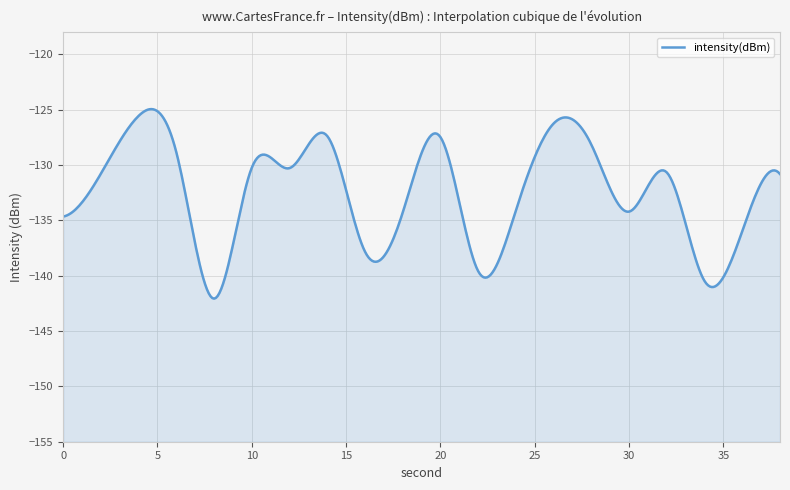

Which label corresponds to the largest value in the chart?

4